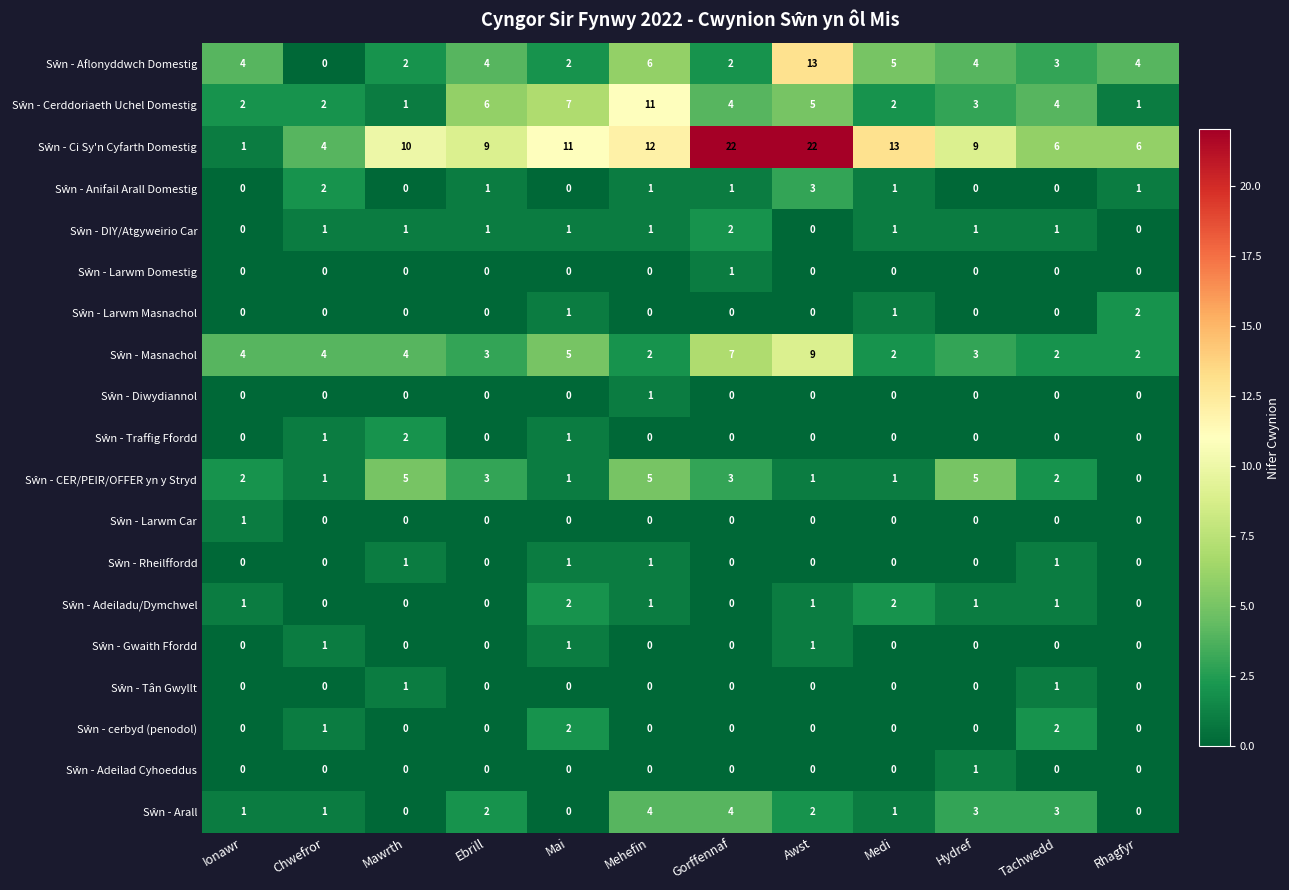

How many series are shown in this chart?

19